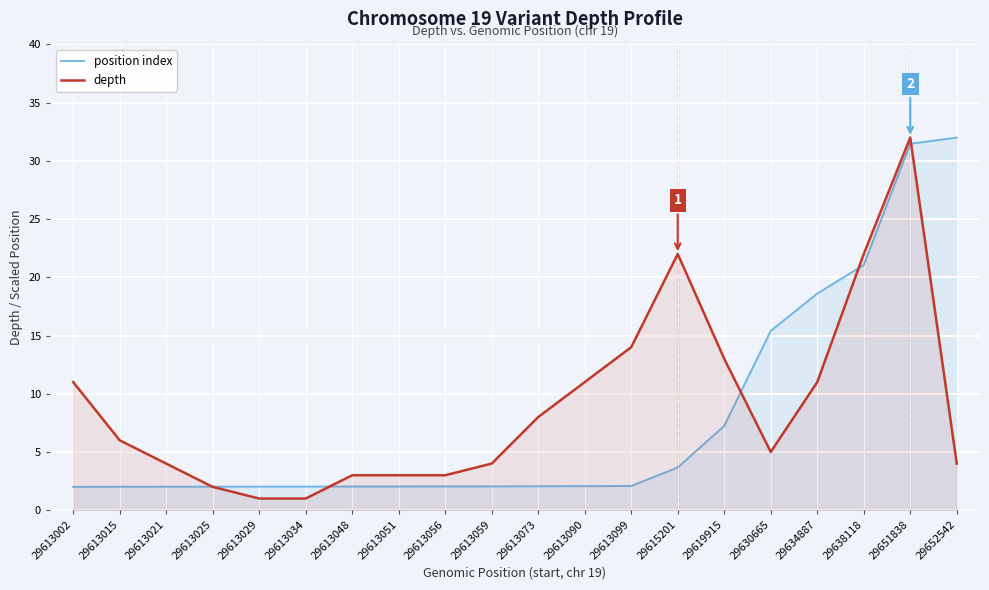

Is the value of position index at 29613015 greater than the value of depth at 29613002?

No